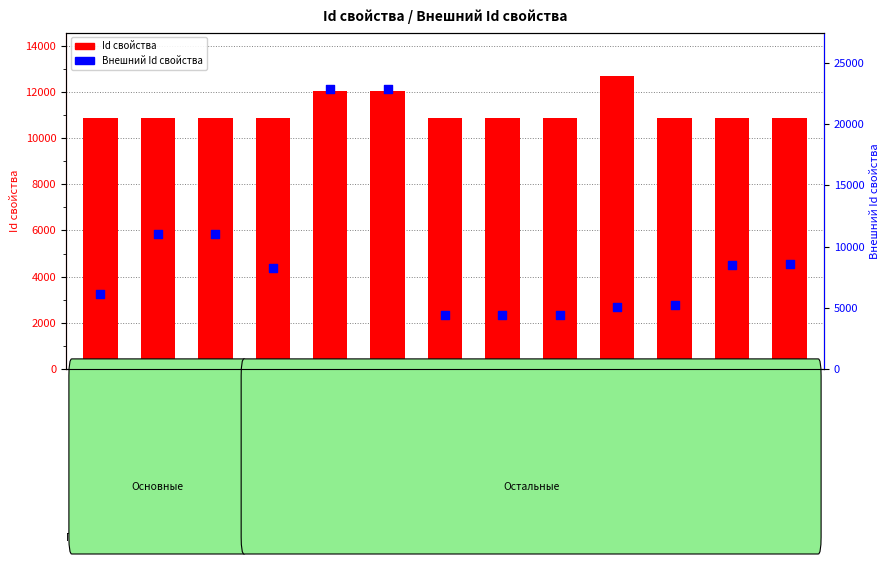

At how many categories does at least one series exceed 16286?

2